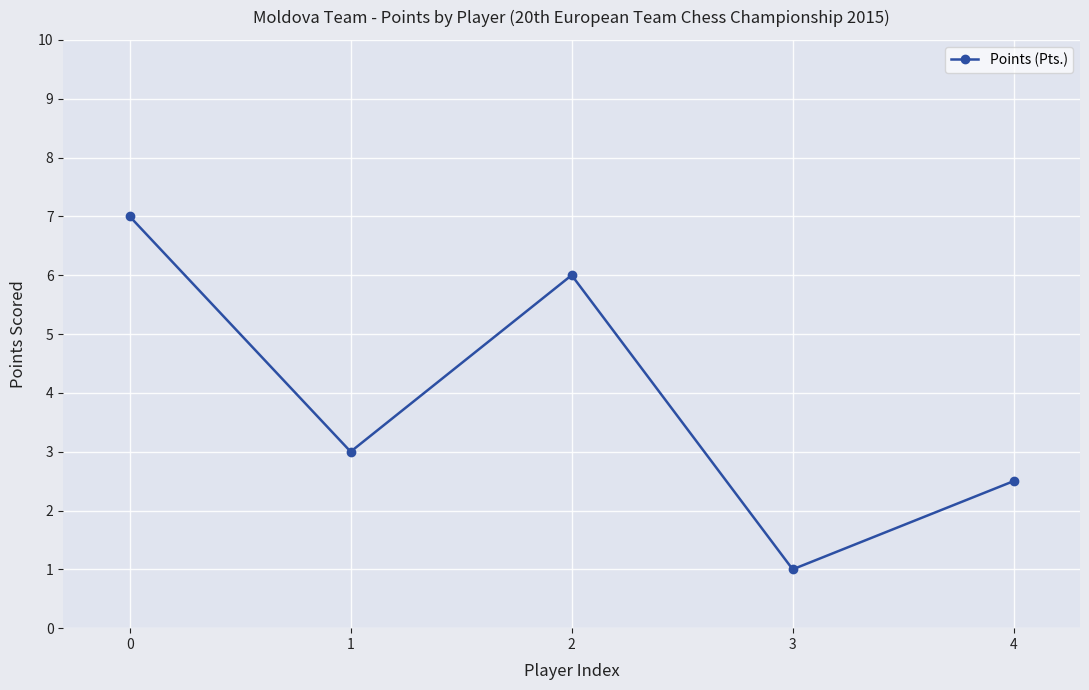

What is the difference between the maximum and minimum values?

6.0